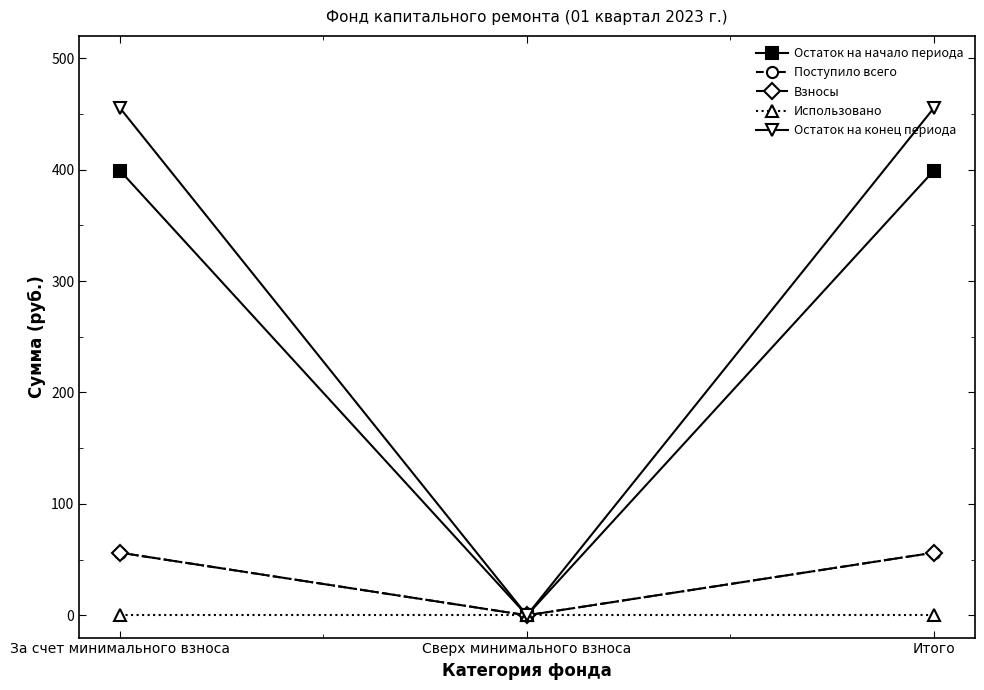

At which label is Использовано closest to 0?

За счет минимального взноса